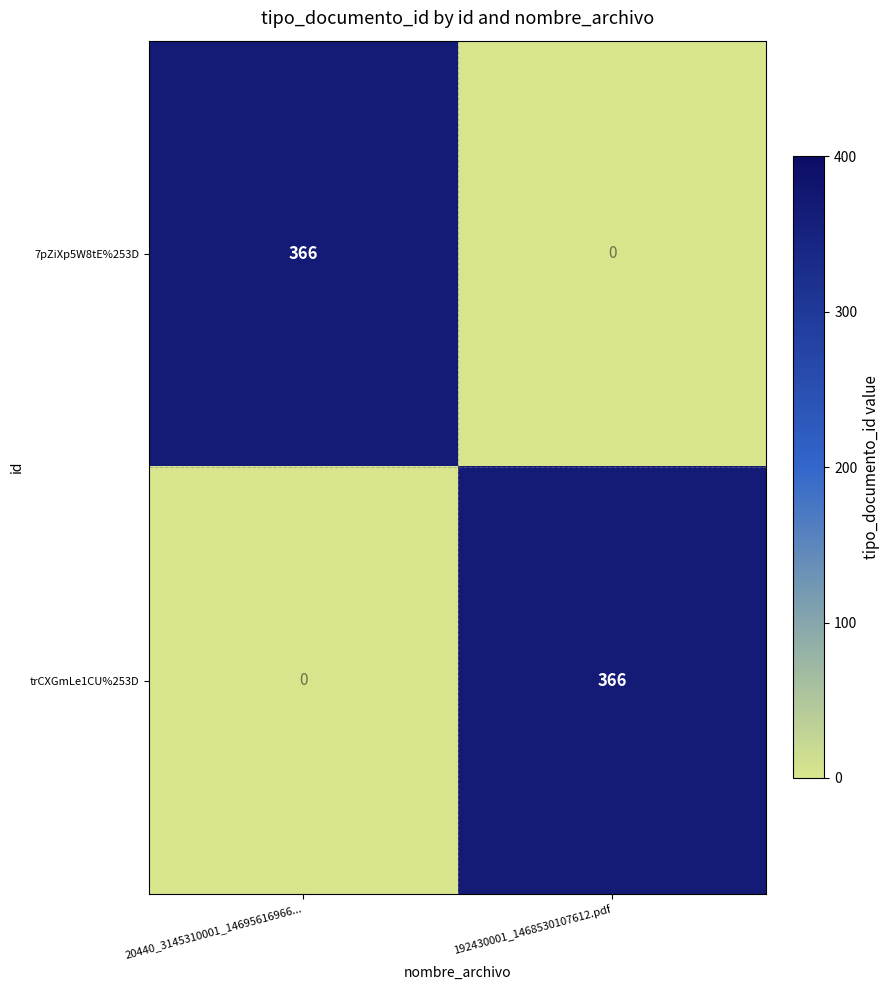

Reading right to left, what are all the values shown in this chart?

7pZiXp5W8tE%253D: 0	366
trCXGmLe1CU%253D: 366	0